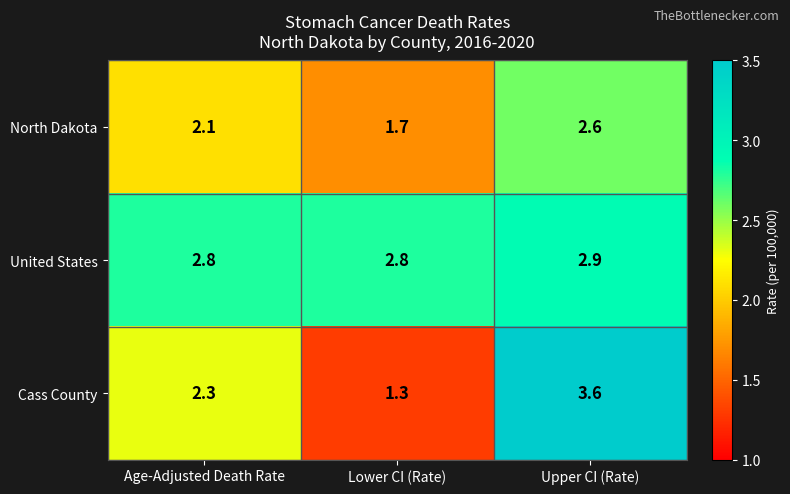

The United States series shows 2.9 at Upper CI (Rate). True or false?

True